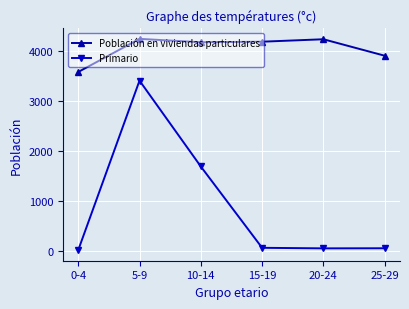

What is the sum of all Primario values?

5247